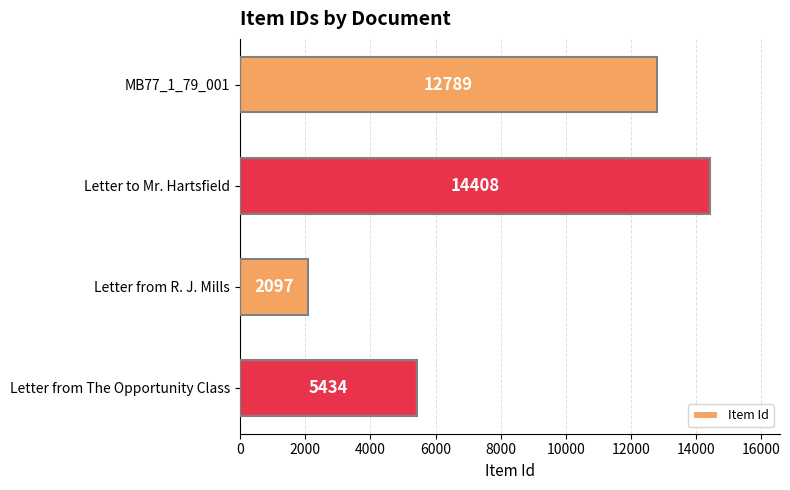

Reading top to bottom, transcribe all the data shown in this chart.

MB77_1_79_001=12789	Letter to Mr. Hartsfield=14408	Letter from R. J. Mills=2097	Letter from The Opportunity Class=5434